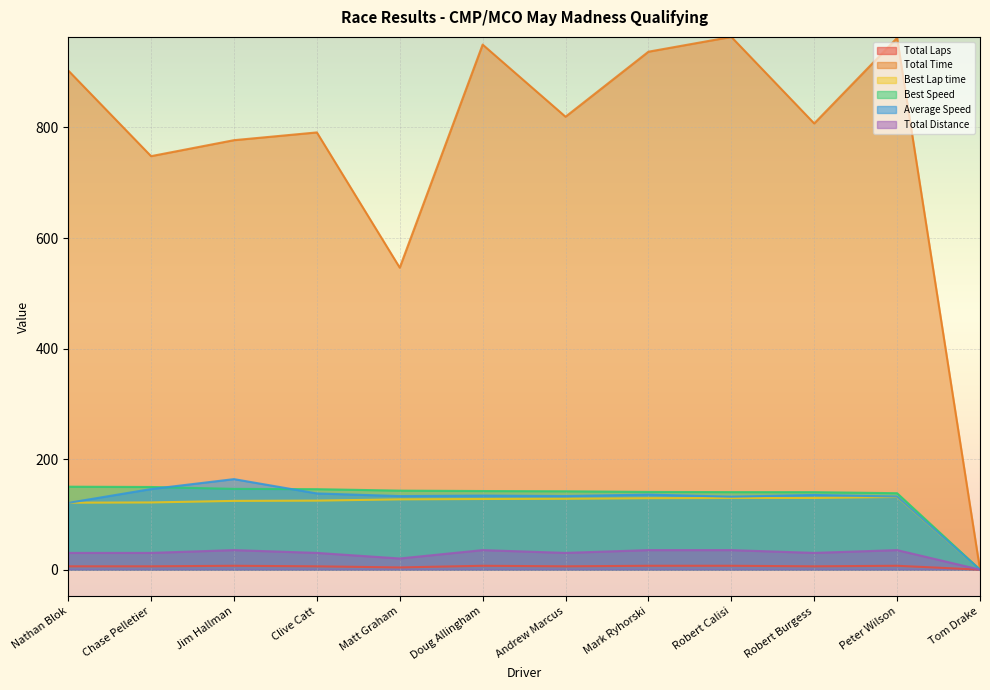

Which has a higher value, Andrew Marcus or Robert Burgess?

Andrew Marcus